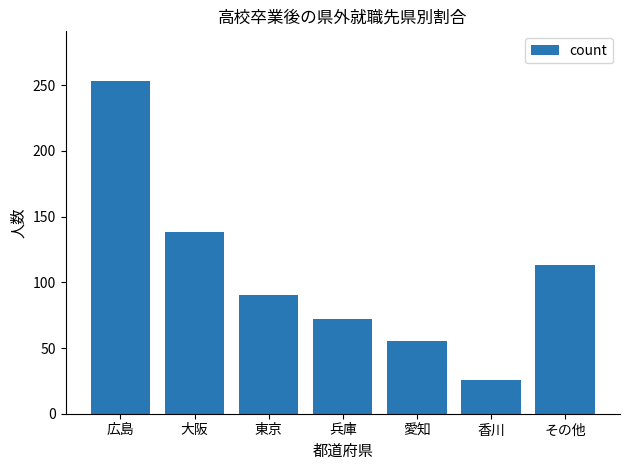

What is the change in value from 大阪 to 東京?

-48